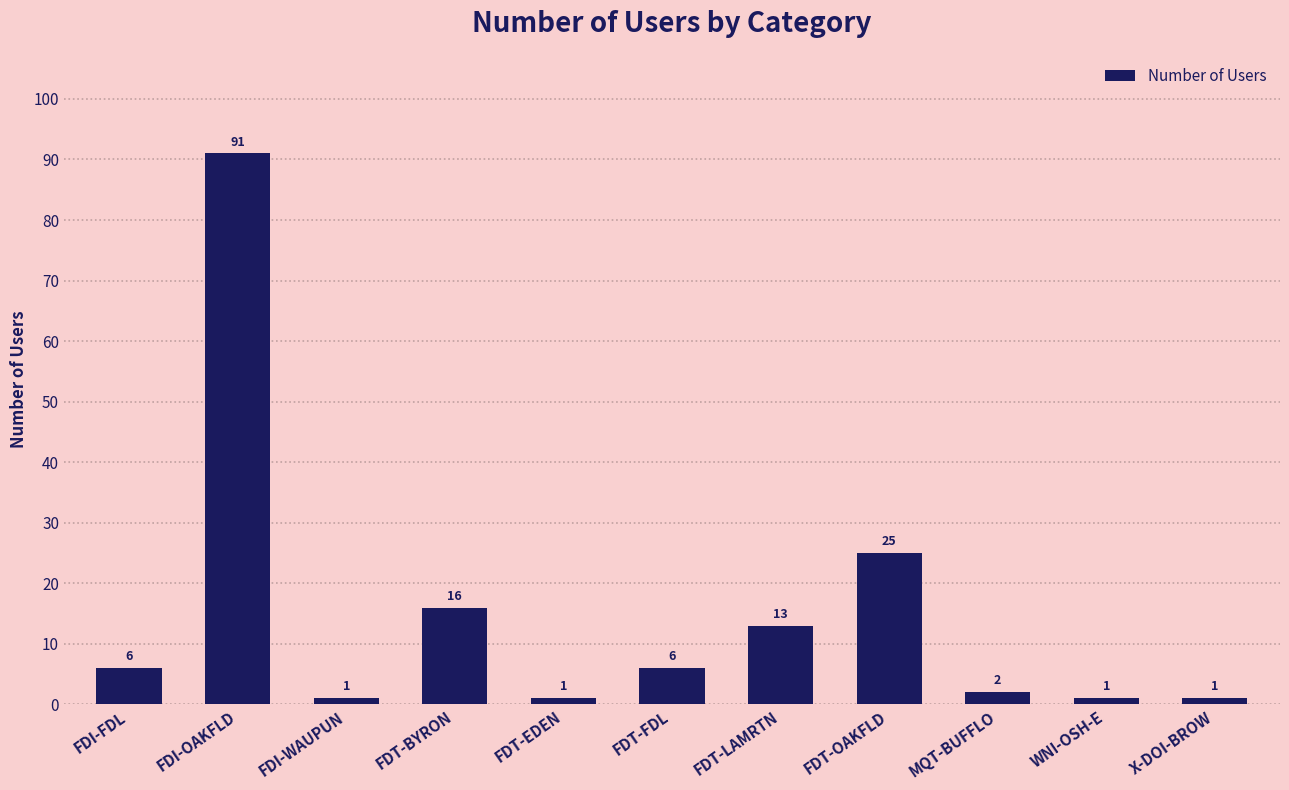

The chart shows a value of 16 at FDT-BYRON. True or false?

True